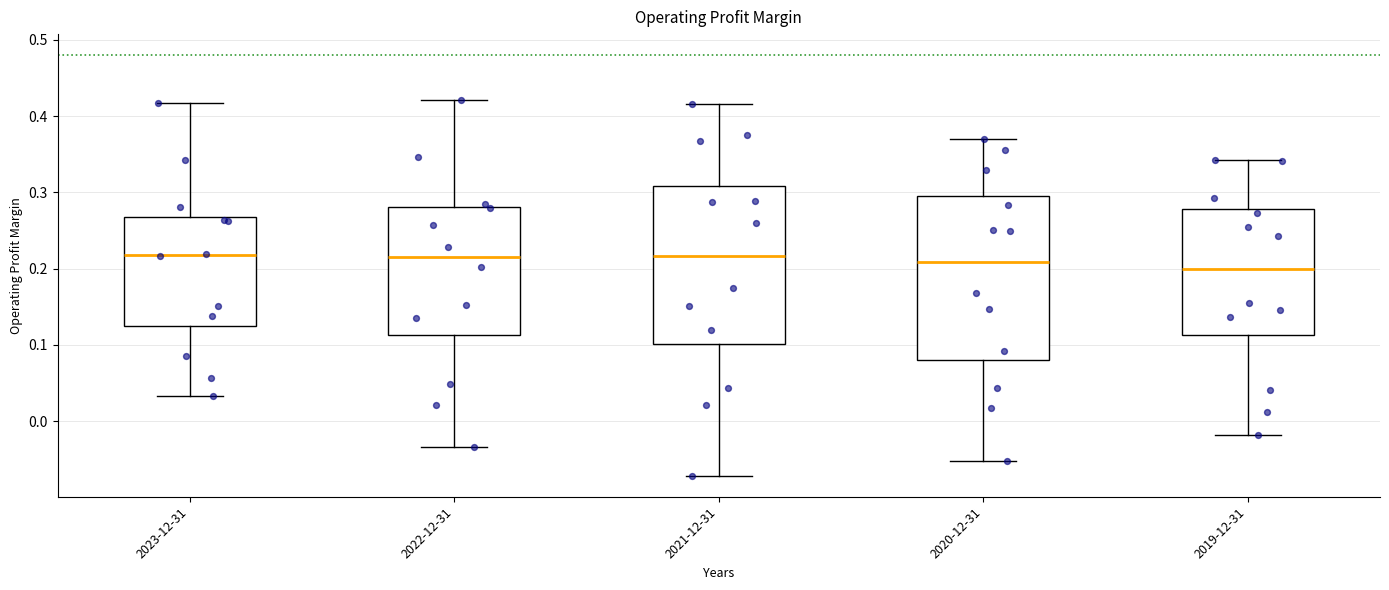

Where is the lower edge of the box for 2020-12-31 on the y-axis? The values are not printed on the chart, so give them approximately, as read against the axis.

0.08